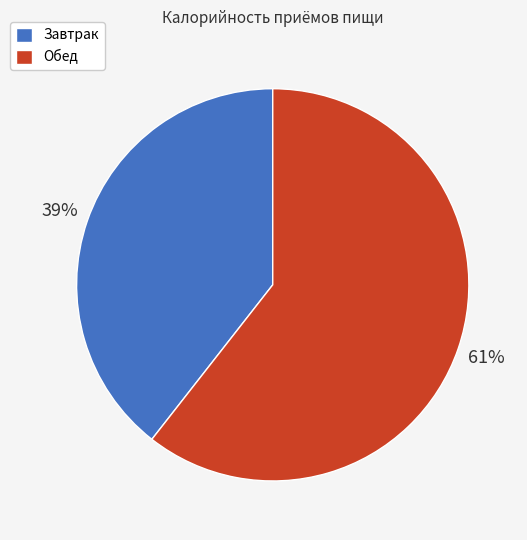

To the nearest percent, what portion does Обед represent?

61%